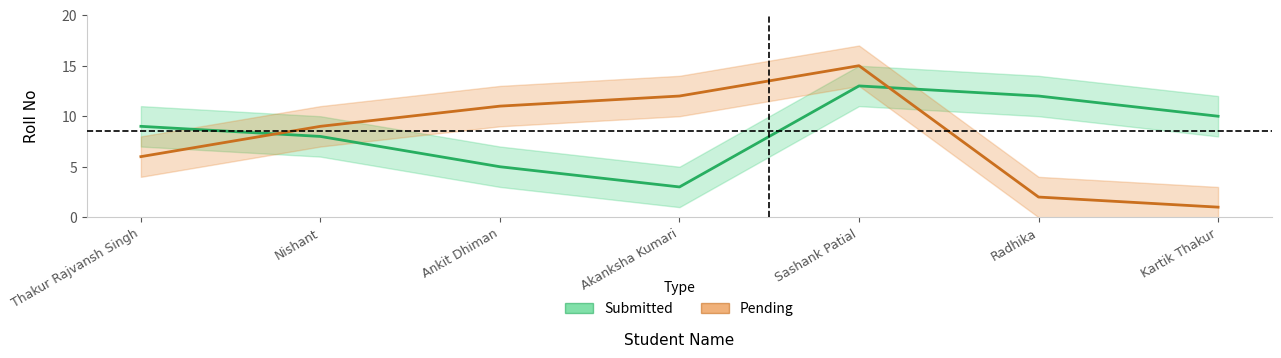

What is the approximate value of Submitted at Sashank Patial?

13